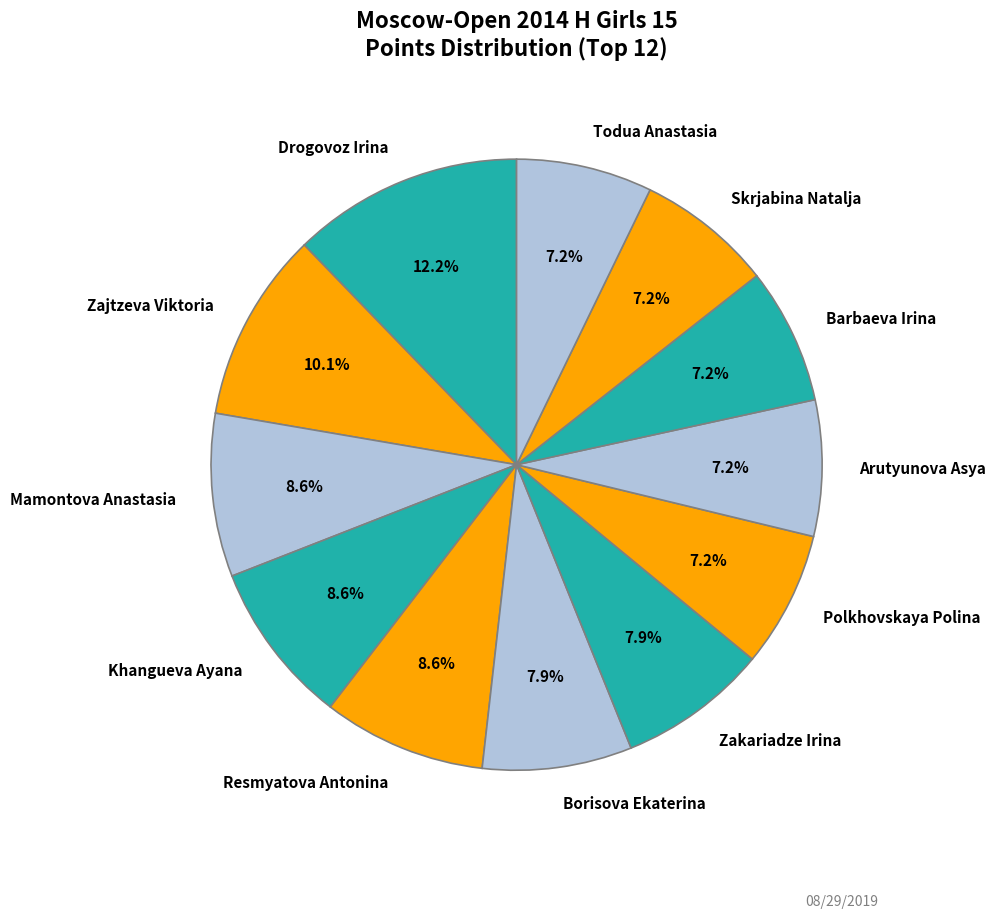

To the nearest percent, what is the difference between the largest and smallest slice percentages?

5%